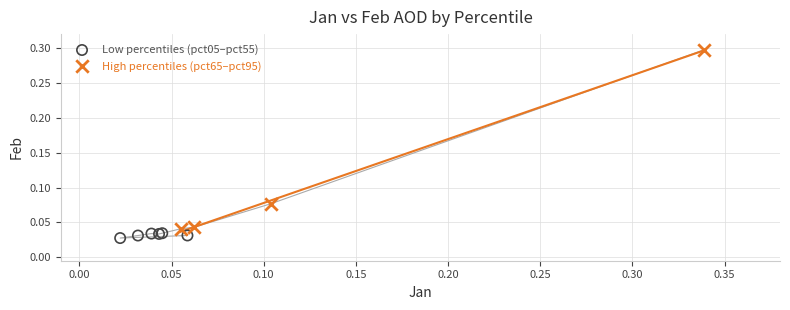

Which series contains the highest Y value?

High percentiles (pct65–pct95)